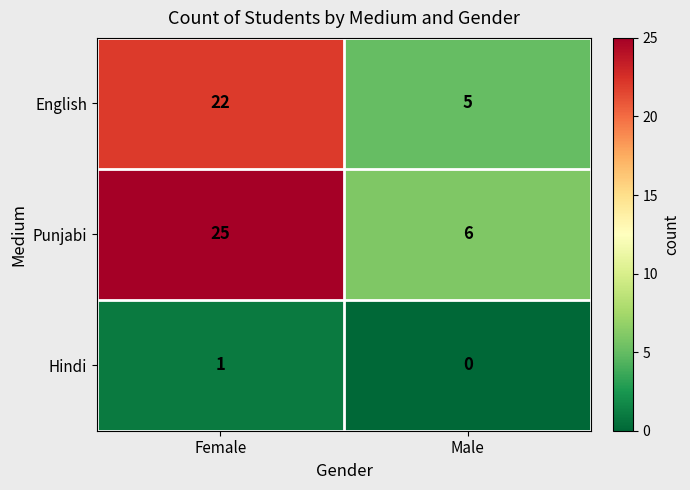

Reading left to right, what are all the values shown in this chart?

English: Female=22	Male=5
Punjabi: Female=25	Male=6
Hindi: Female=1	Male=0